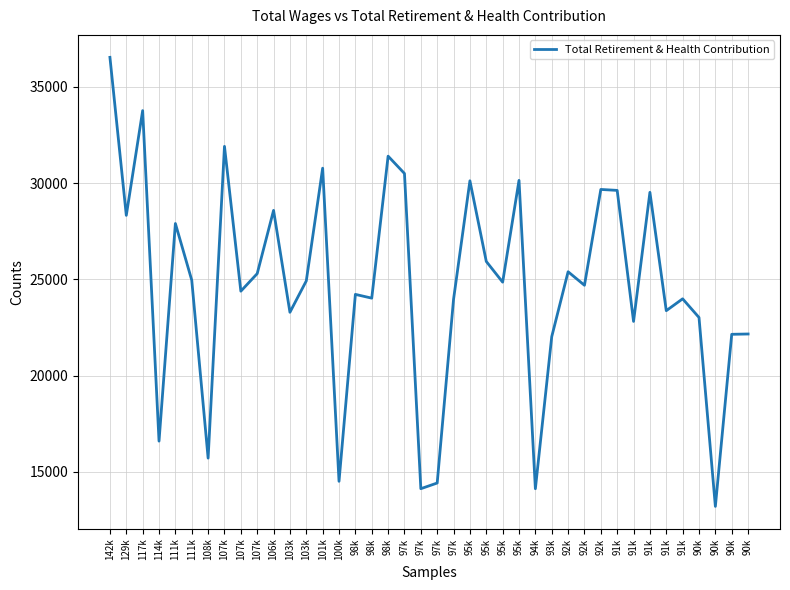

Does the chart have visible grid lines?

Yes